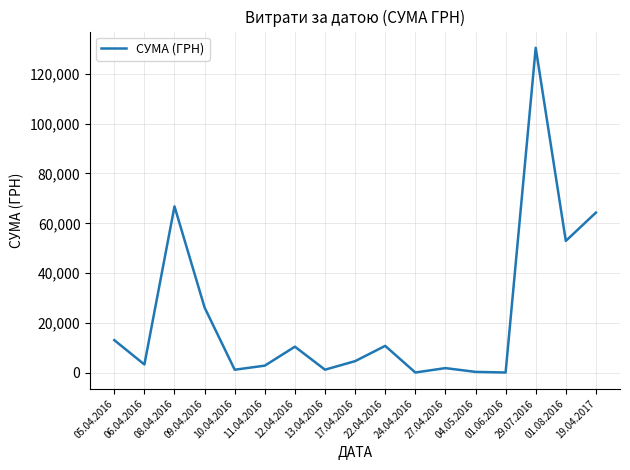

The value at 05.04.2016 is 13154.2. True or false?

True